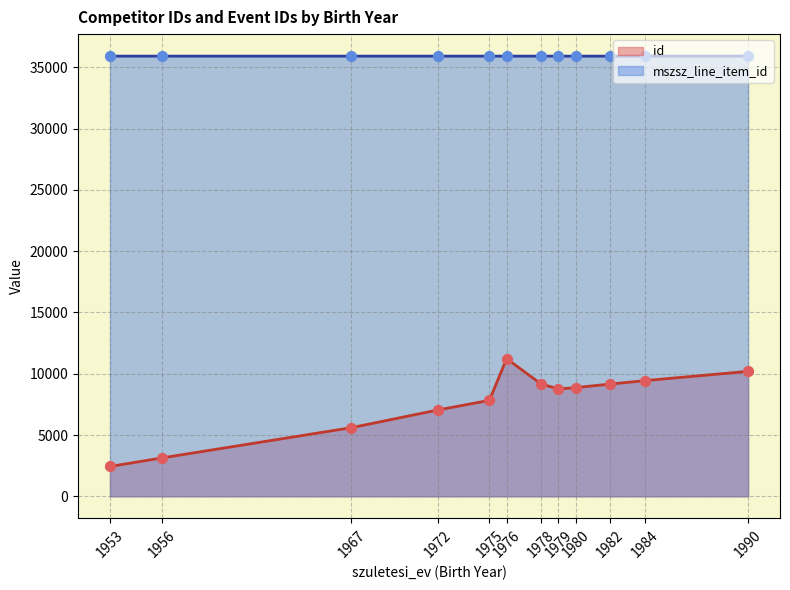

Is the value of id at 1953 greater than the value of mszsz_line_item_id at 1967?

No